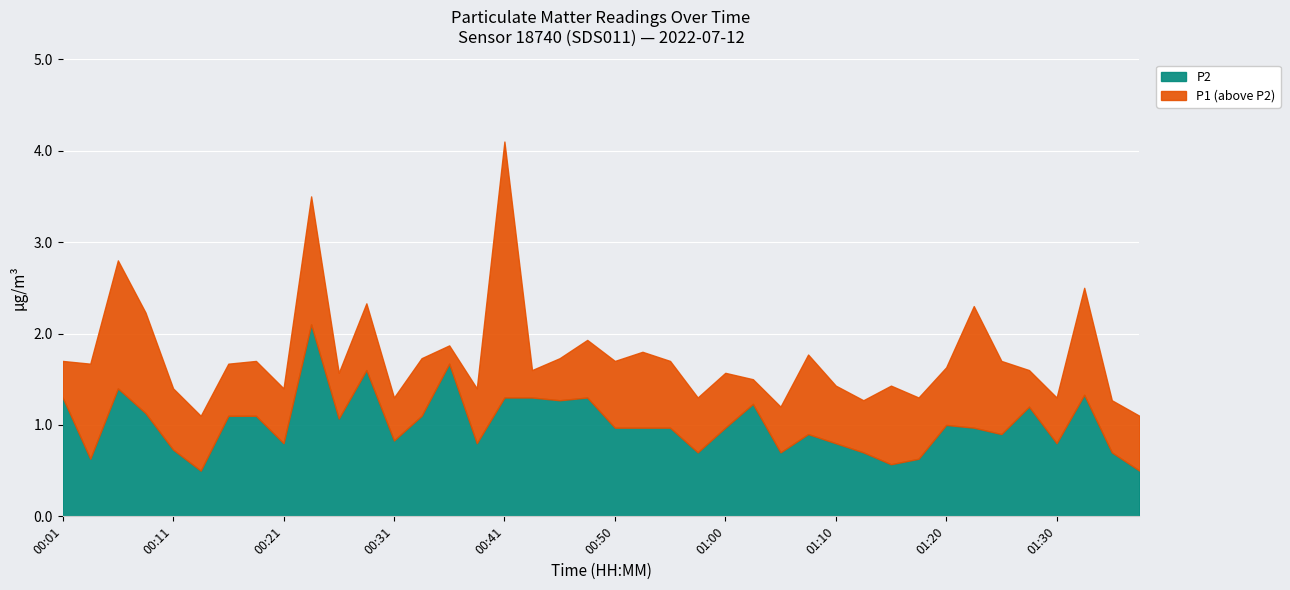

Count the number of data series in this chart.

2